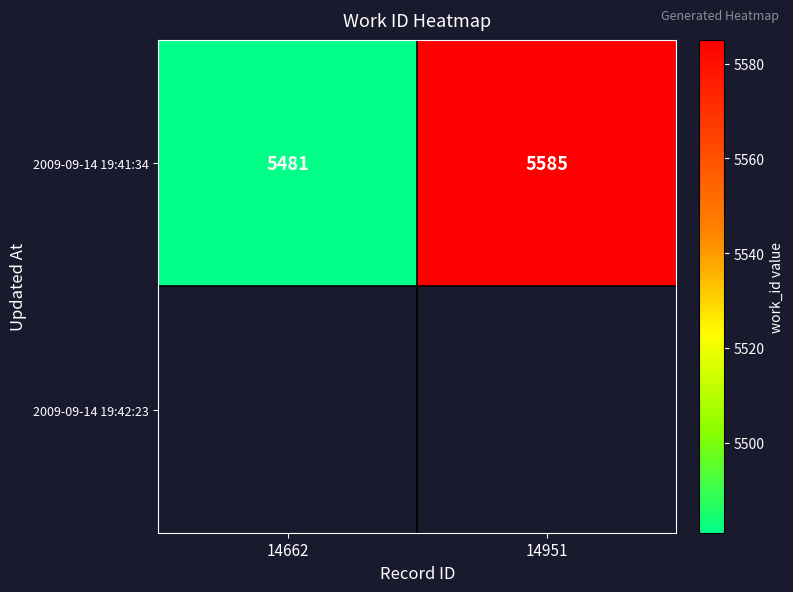

At which category does the chart reach its minimum across all series?

14662